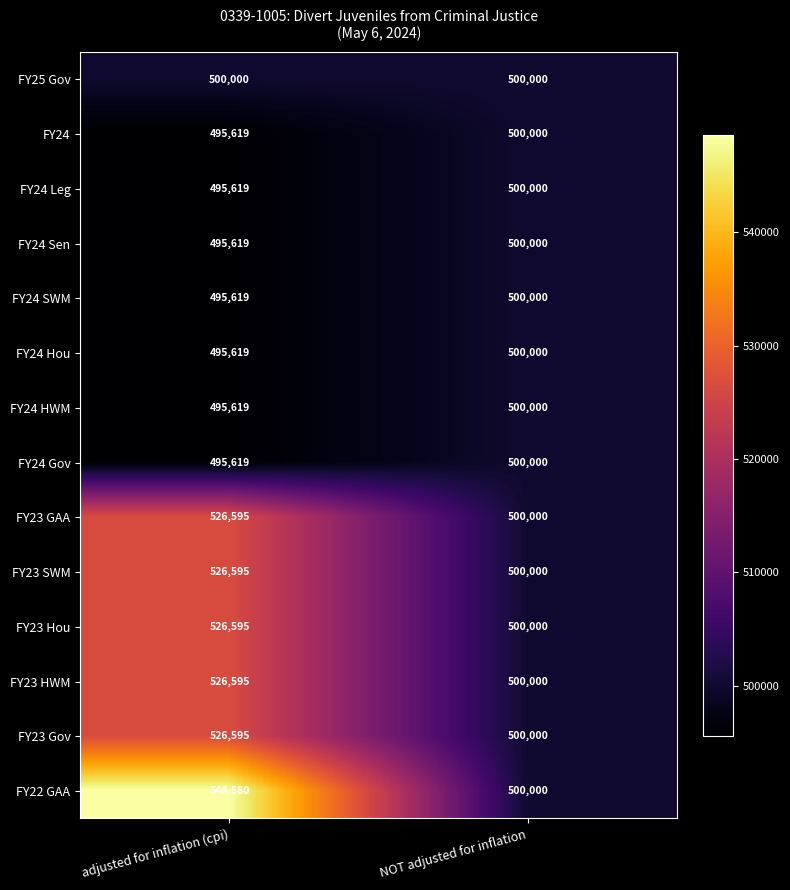

Reading left to right, what are all the values shown in this chart?

FY25 Gov: adjusted for inflation (cpi)=500000	NOT adjusted for inflation=500000
FY24: adjusted for inflation (cpi)=495619	NOT adjusted for inflation=500000
FY24 Leg: adjusted for inflation (cpi)=495619	NOT adjusted for inflation=500000
FY24 Sen: adjusted for inflation (cpi)=495619	NOT adjusted for inflation=500000
FY24 SWM: adjusted for inflation (cpi)=495619	NOT adjusted for inflation=500000
FY24 Hou: adjusted for inflation (cpi)=495619	NOT adjusted for inflation=500000
FY24 HWM: adjusted for inflation (cpi)=495619	NOT adjusted for inflation=500000
FY24 Gov: adjusted for inflation (cpi)=495619	NOT adjusted for inflation=500000
FY23 GAA: adjusted for inflation (cpi)=526595	NOT adjusted for inflation=500000
FY23 SWM: adjusted for inflation (cpi)=526595	NOT adjusted for inflation=500000
FY23 Hou: adjusted for inflation (cpi)=526595	NOT adjusted for inflation=500000
FY23 HWM: adjusted for inflation (cpi)=526595	NOT adjusted for inflation=500000
FY23 Gov: adjusted for inflation (cpi)=526595	NOT adjusted for inflation=500000
FY22 GAA: adjusted for inflation (cpi)=548580	NOT adjusted for inflation=500000